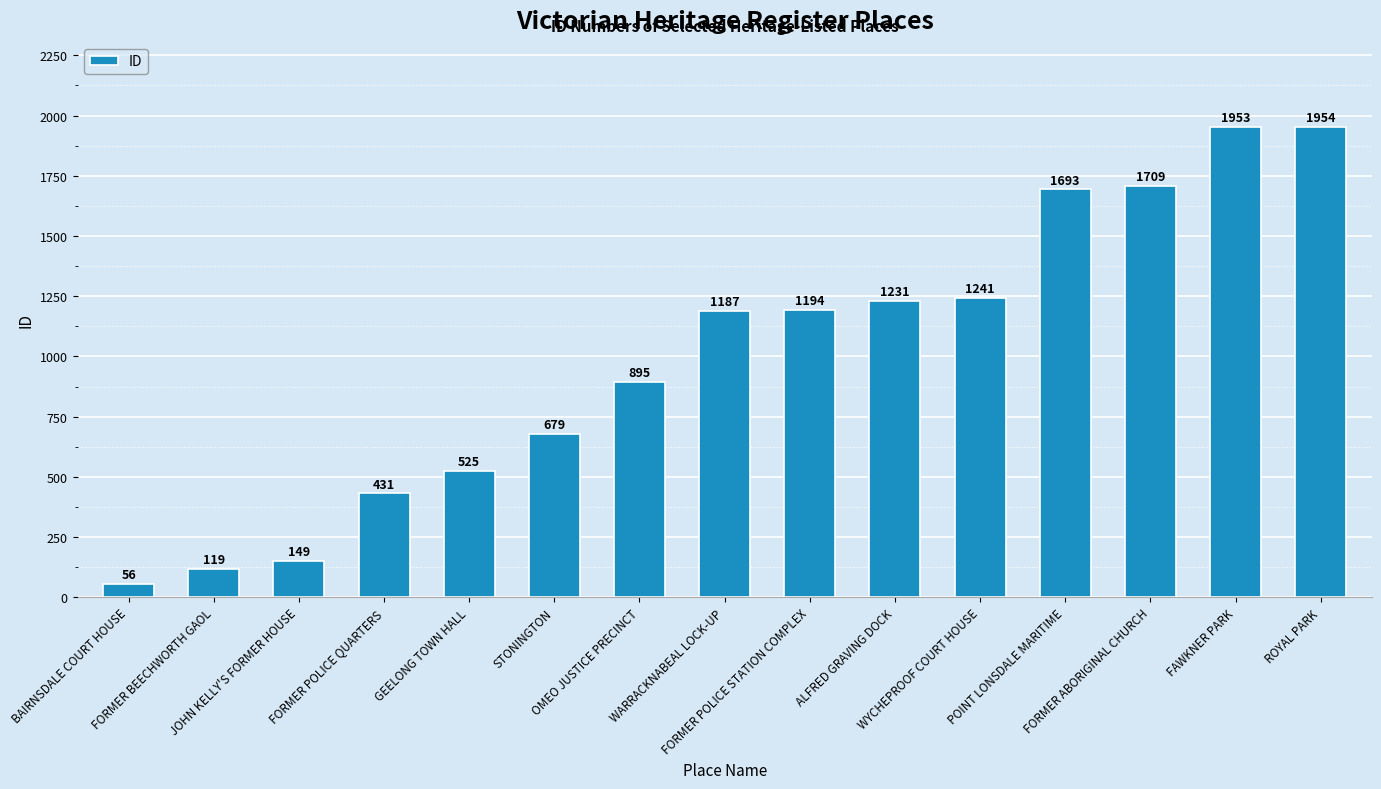

What is the average value?

1001